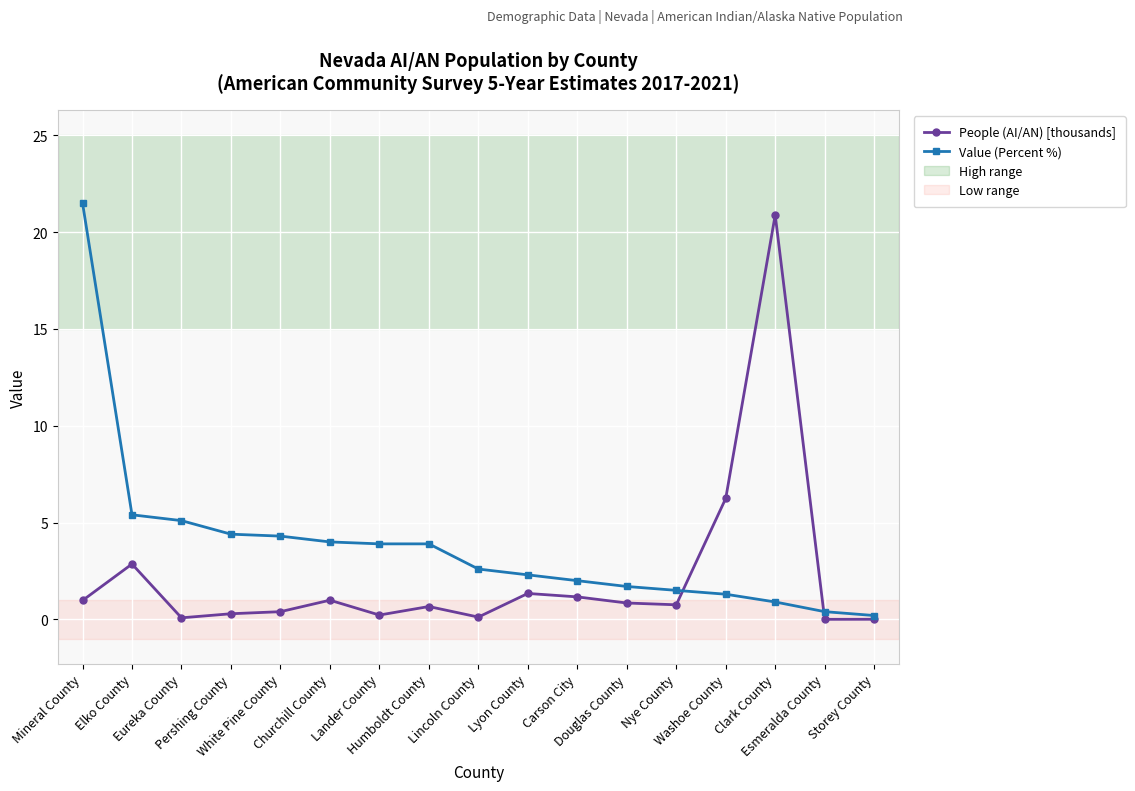

What is the greatest value displayed?

21.5